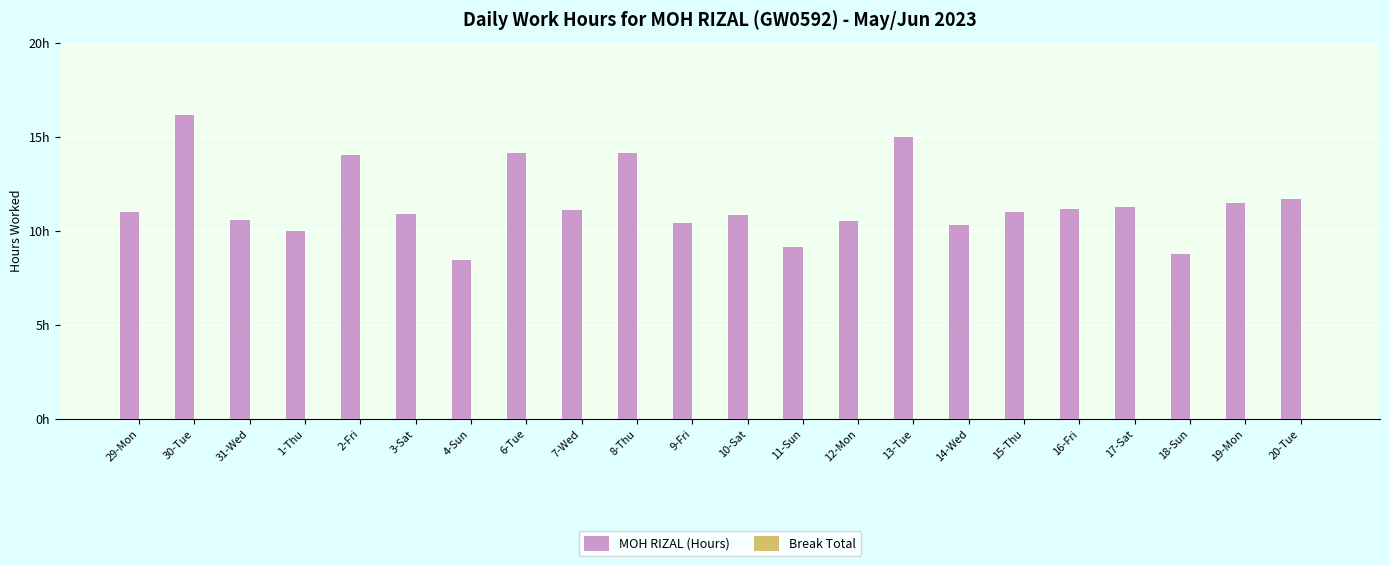

Does the chart contain any negative values?

No